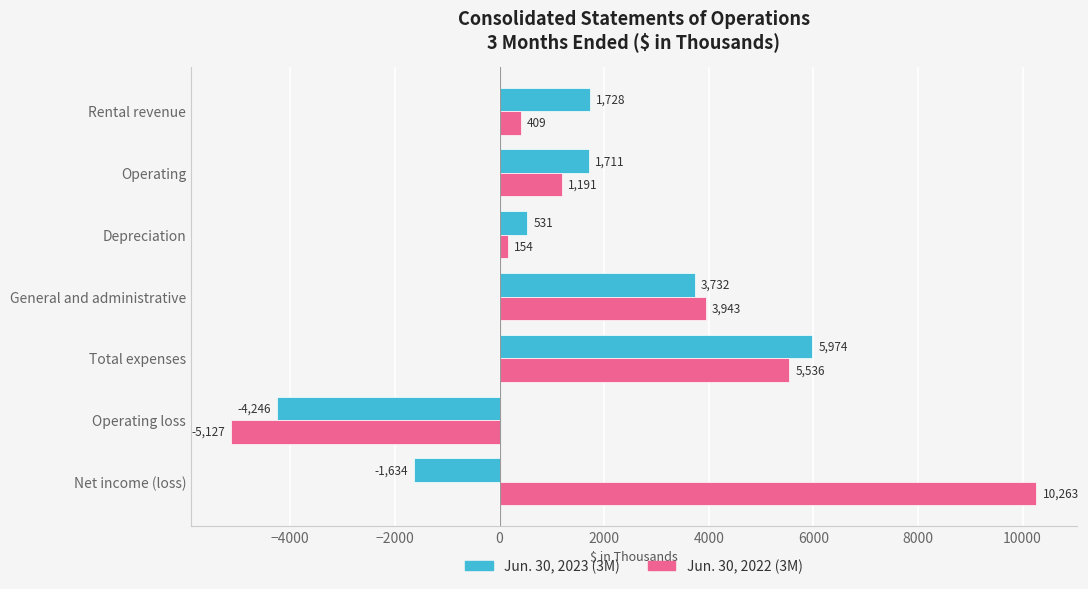

Is it true that Jun. 30, 2022 (3M) equals -5127 at Operating loss?

True